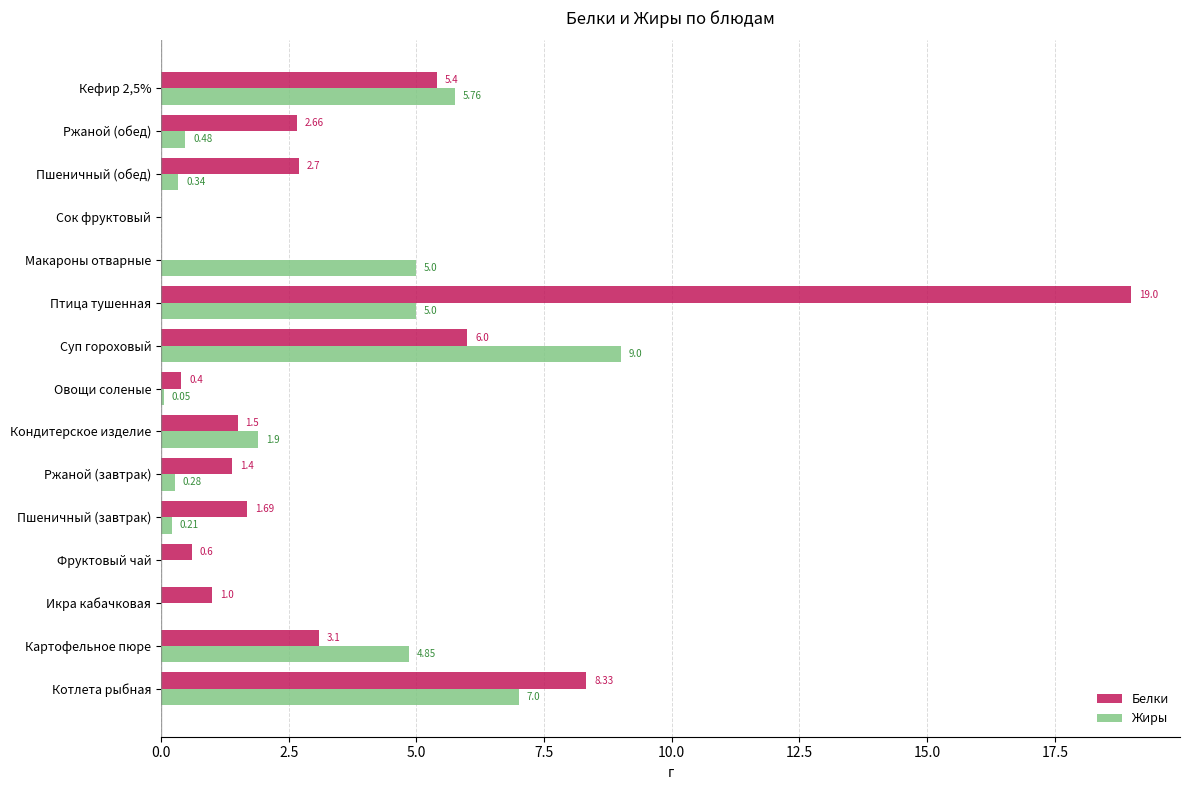

At which label is Белки closest to 9?

Котлета рыбная